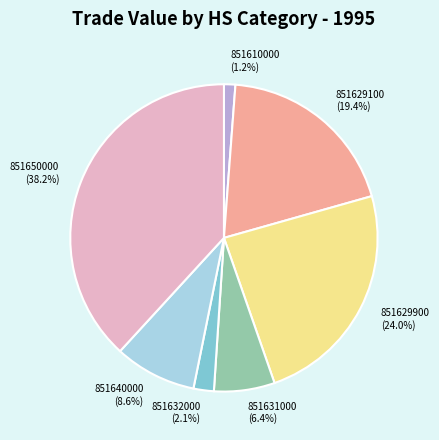

Which has a higher value, 851640000 or 851629900?

851629900